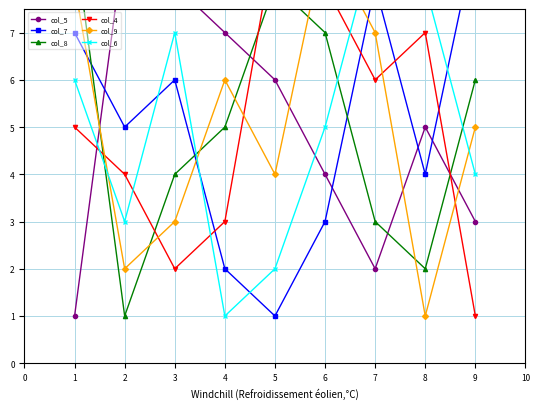

Is the value of col_7 at 5 greater than the value of col_8 at 9?

No